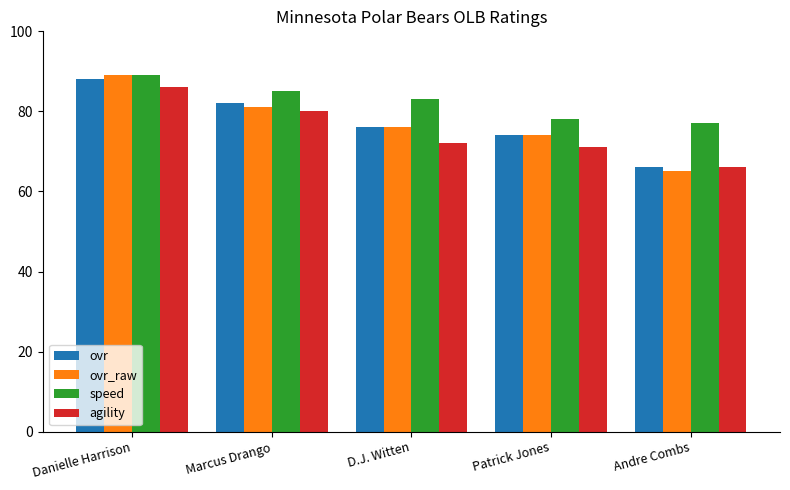

How many data points in speed are less than 83?

2